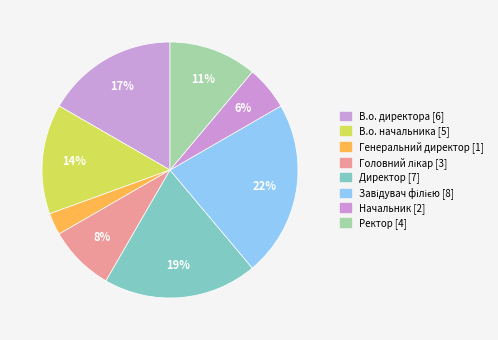

Rank the categories by value from highest to lowest.

Завідувач філією, Директор, В.о. директора, В.о. начальника, Ректор, Головний лікар, Начальник, Генеральний директор